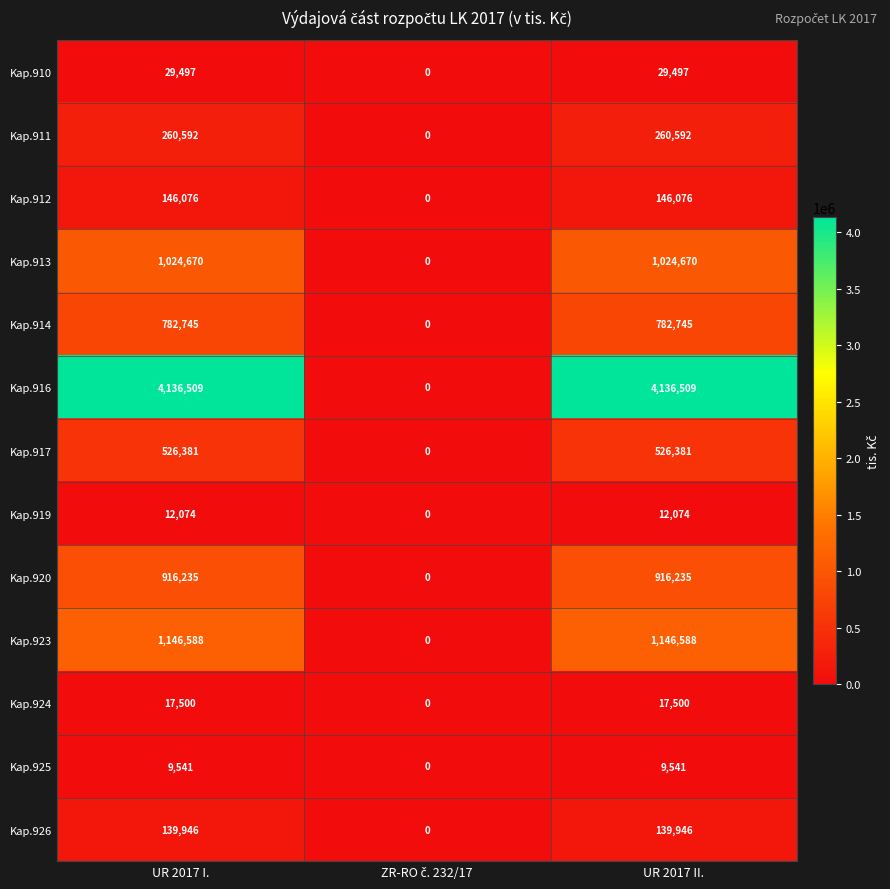

What value does the Kap.911 series have at UR 2017 I., to the nearest 100?

260600